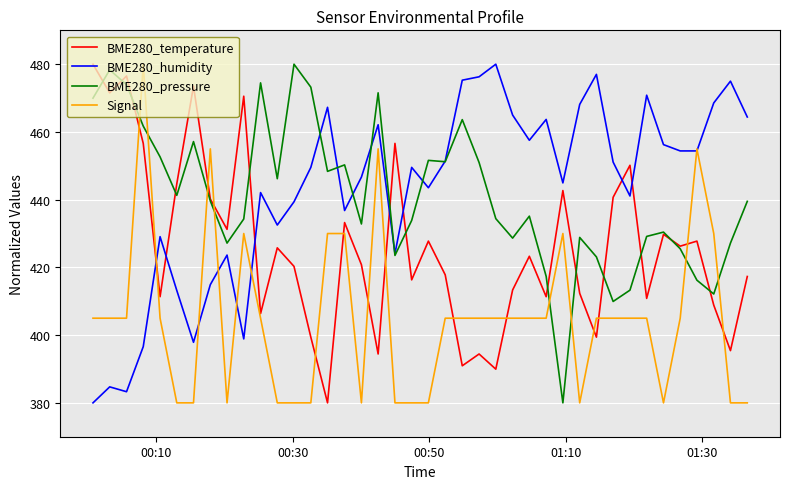

Which series has the largest total across all categories?

BME280_humidity